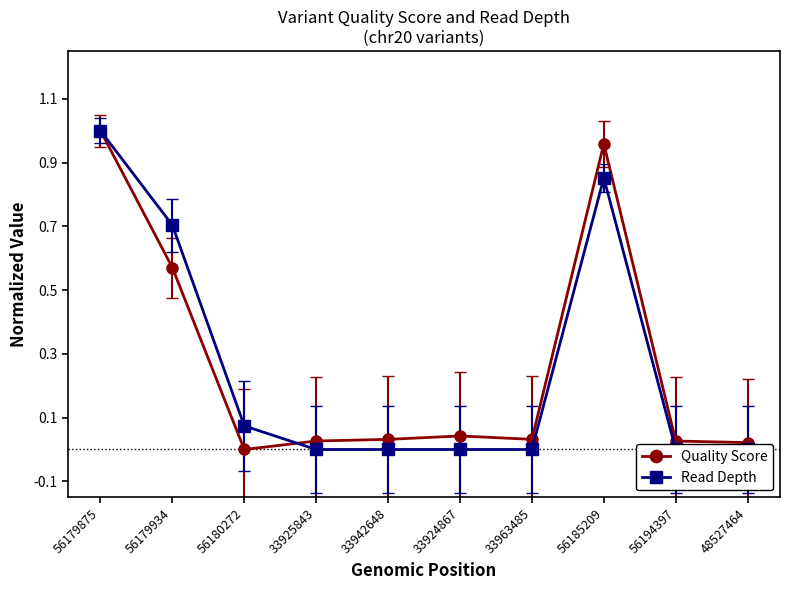

At how many categories does at least one series exceed 0?

10